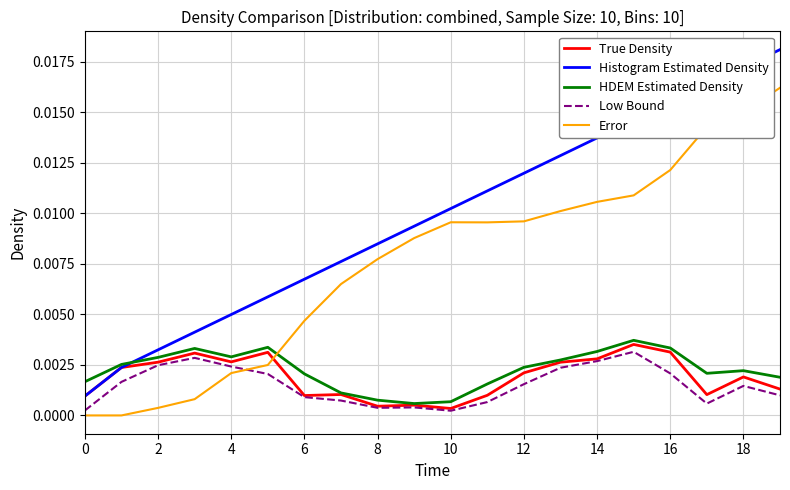

True or false: Low Bound and Error intersect in this chart.

True